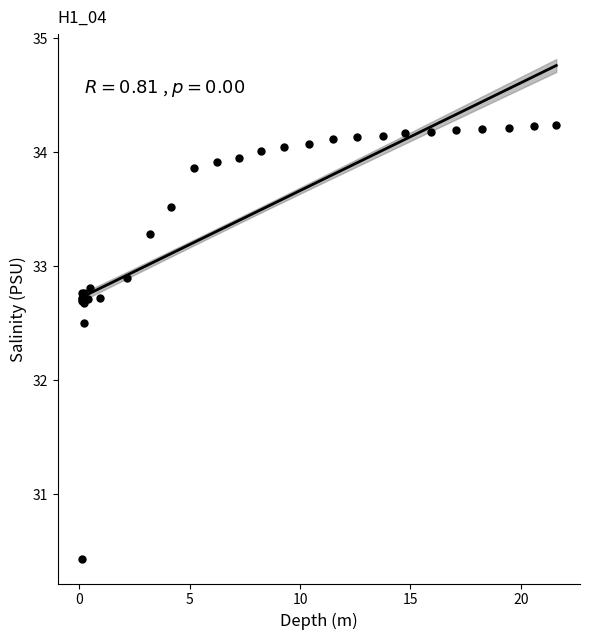

What Y value in the scatter plot is closest to 32?

32.5